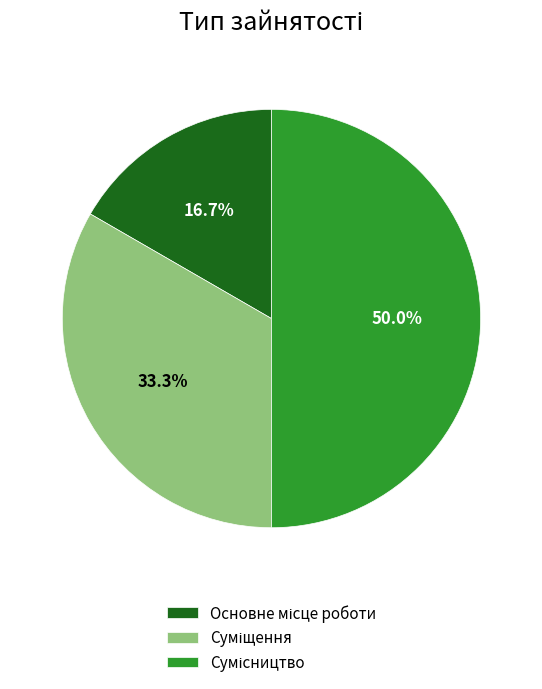

What is the change in value from Основне місце роботи to Сумісництво?

+2